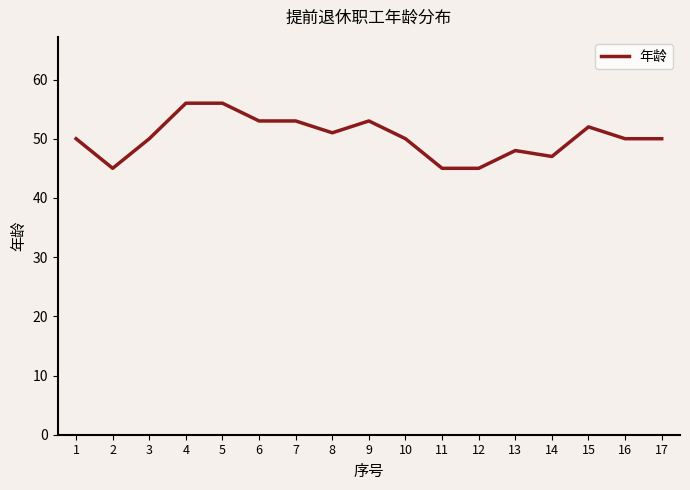

Is it true that the value at 1 is 50?

True